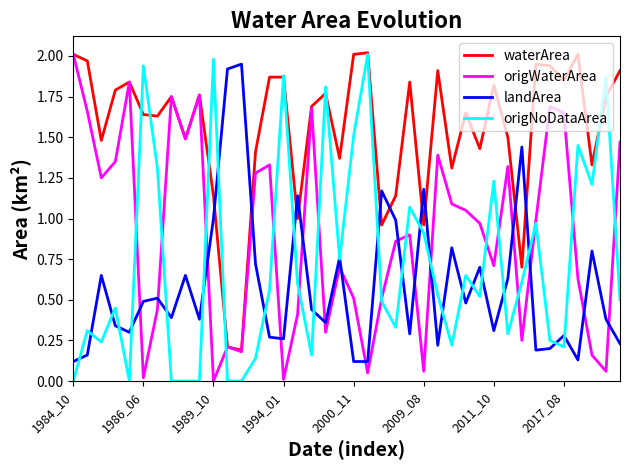

Which series has the largest total across all categories?

waterArea